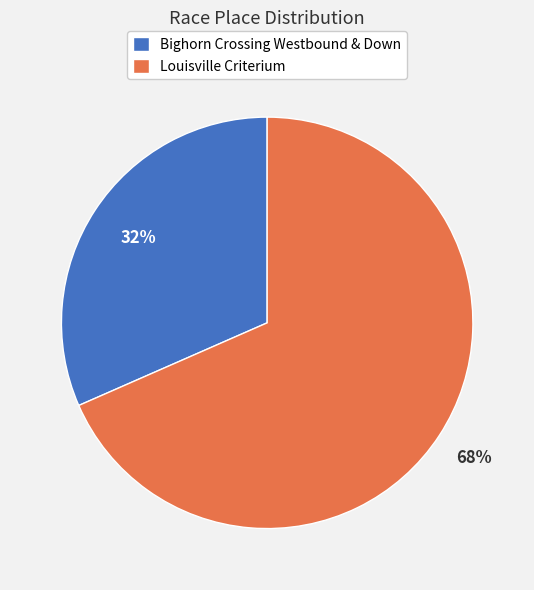

Does any single category account for the majority?

Yes